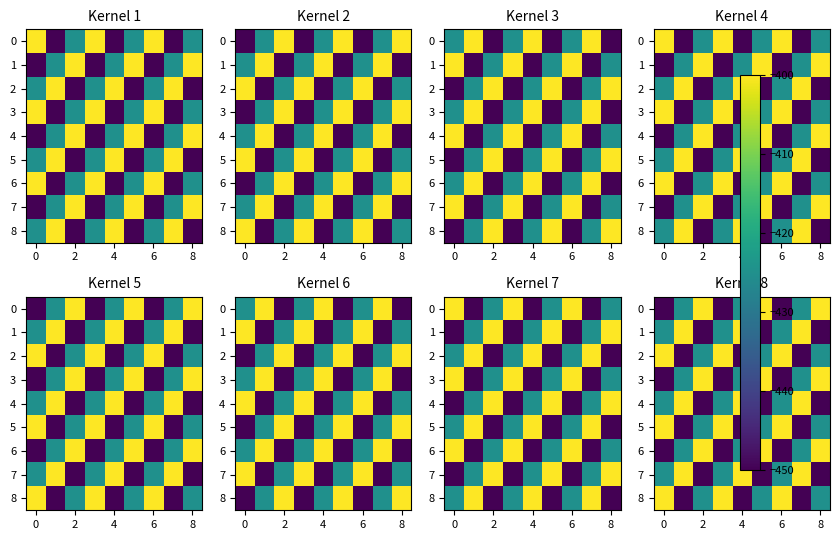

Which category has the lowest value in the 1 series?

2